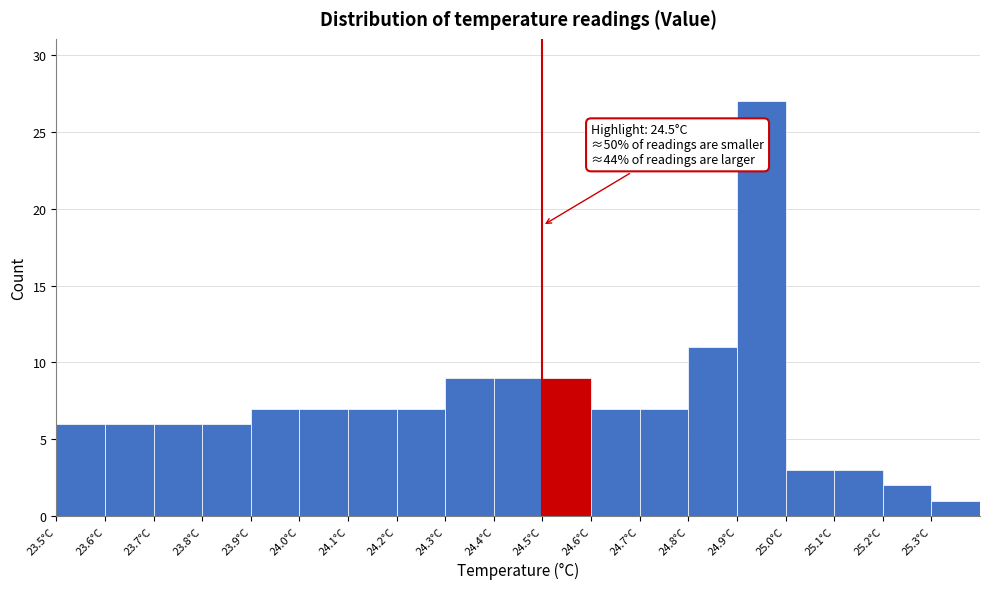

Over which range of the x-axis is the bar tallest?

24.9 to 25.0